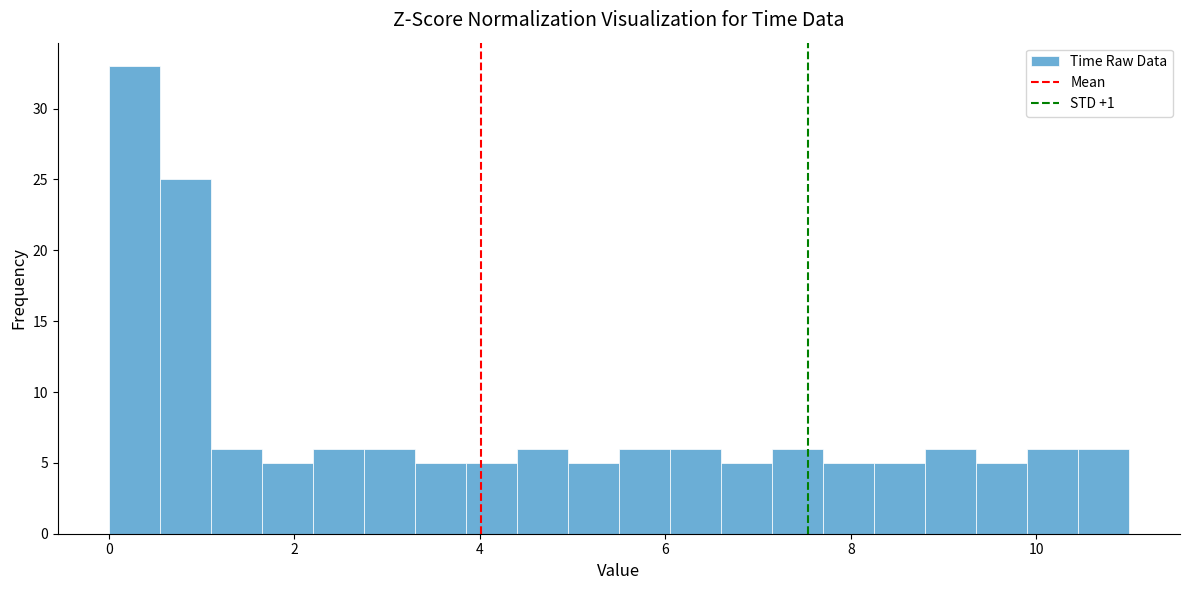

Around what value on the x-axis is the tallest bar? Give the approximate position of its centre, as read against the axis.

0.2